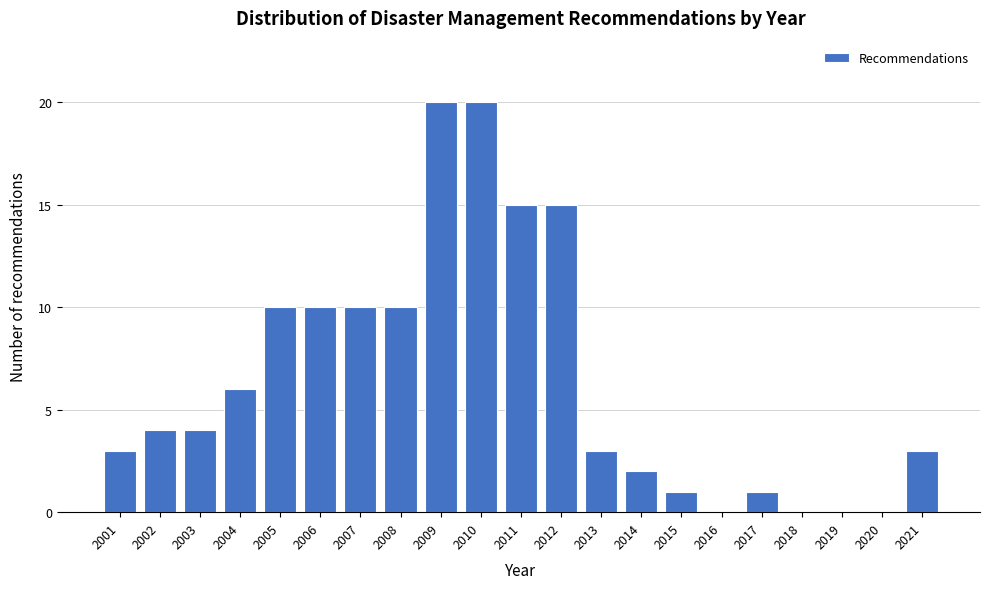

Reading left to right, what are all the values shown in this chart?

2001=3	2002=4	2003=4	2004=6	2005=10	2006=10	2007=10	2008=10	2009=20	2010=20	2011=15	2012=15	2013=3	2014=2	2015=1	2016=0	2017=1	2018=0	2019=0	2020=0	2021=3